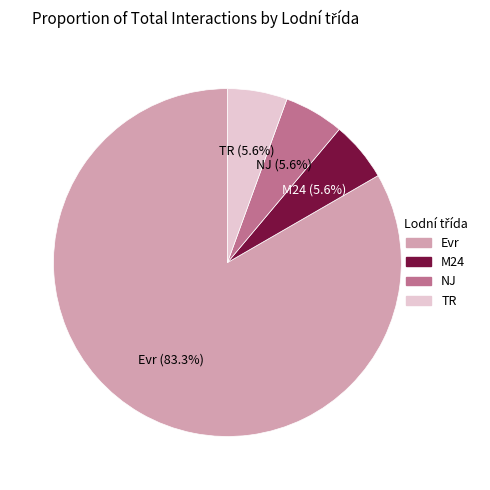

How many slices are in this pie chart?

4